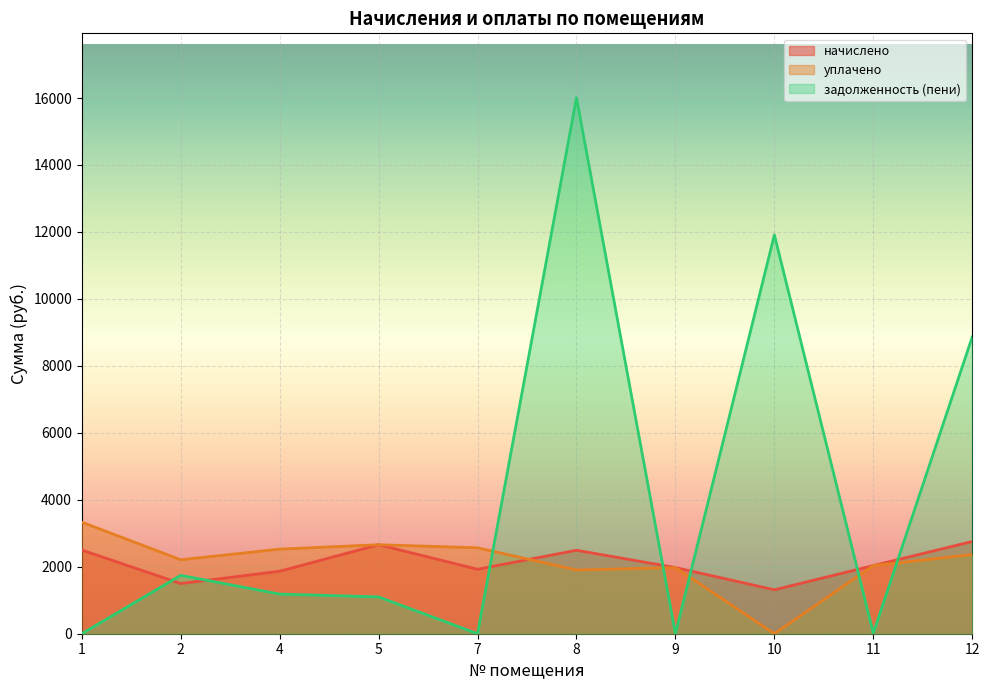

Is the value of начислено at 2 greater than the value of задолженность (пени) at 4?

Yes